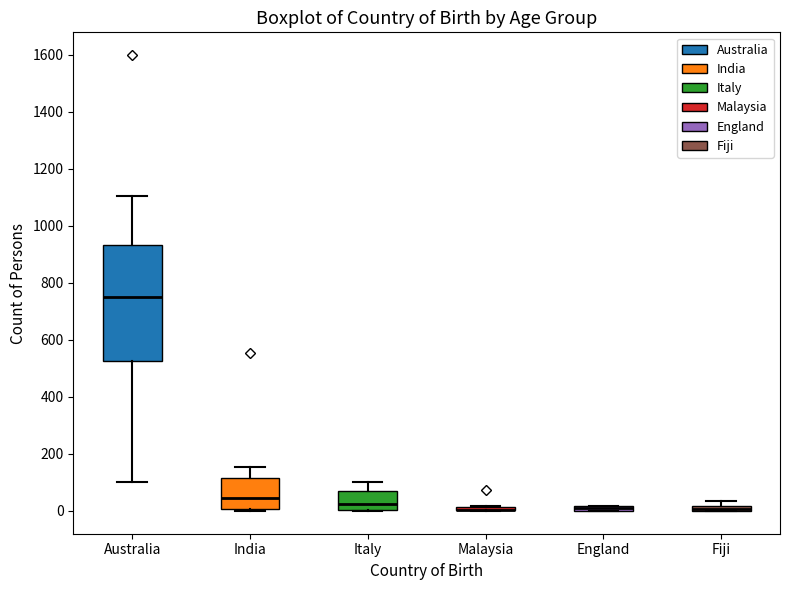

Which box is the tallest, from its lower edge to its upper edge?

Australia